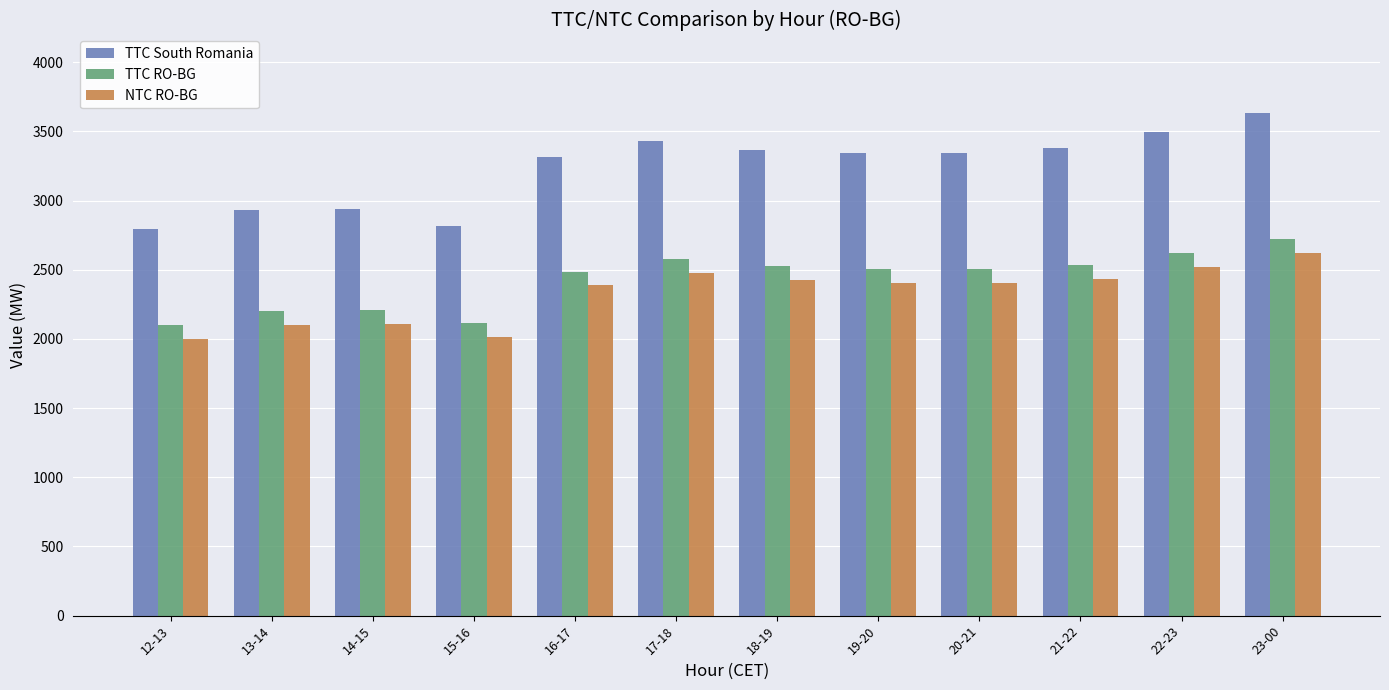

Count the number of data series in this chart.

3